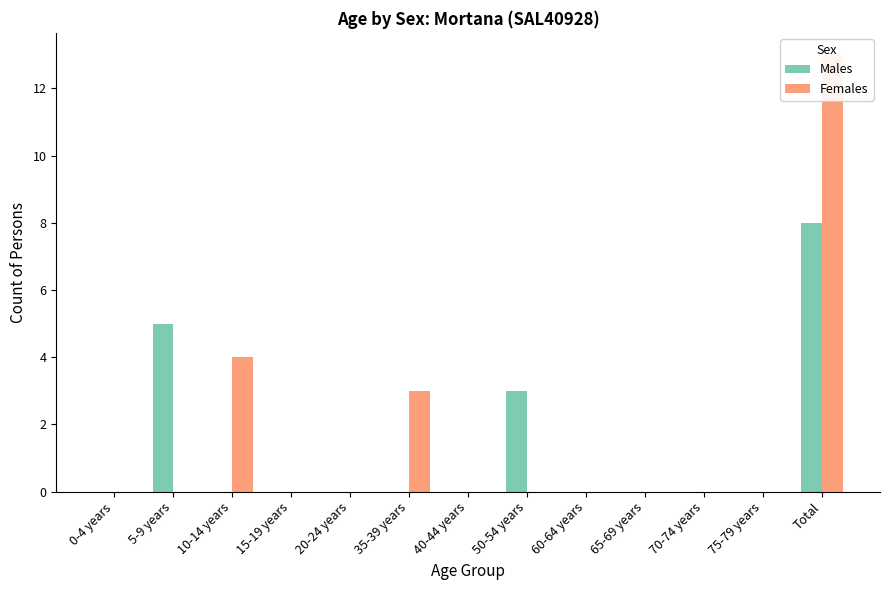

Where is Females nearest to the value 6?

10-14 years